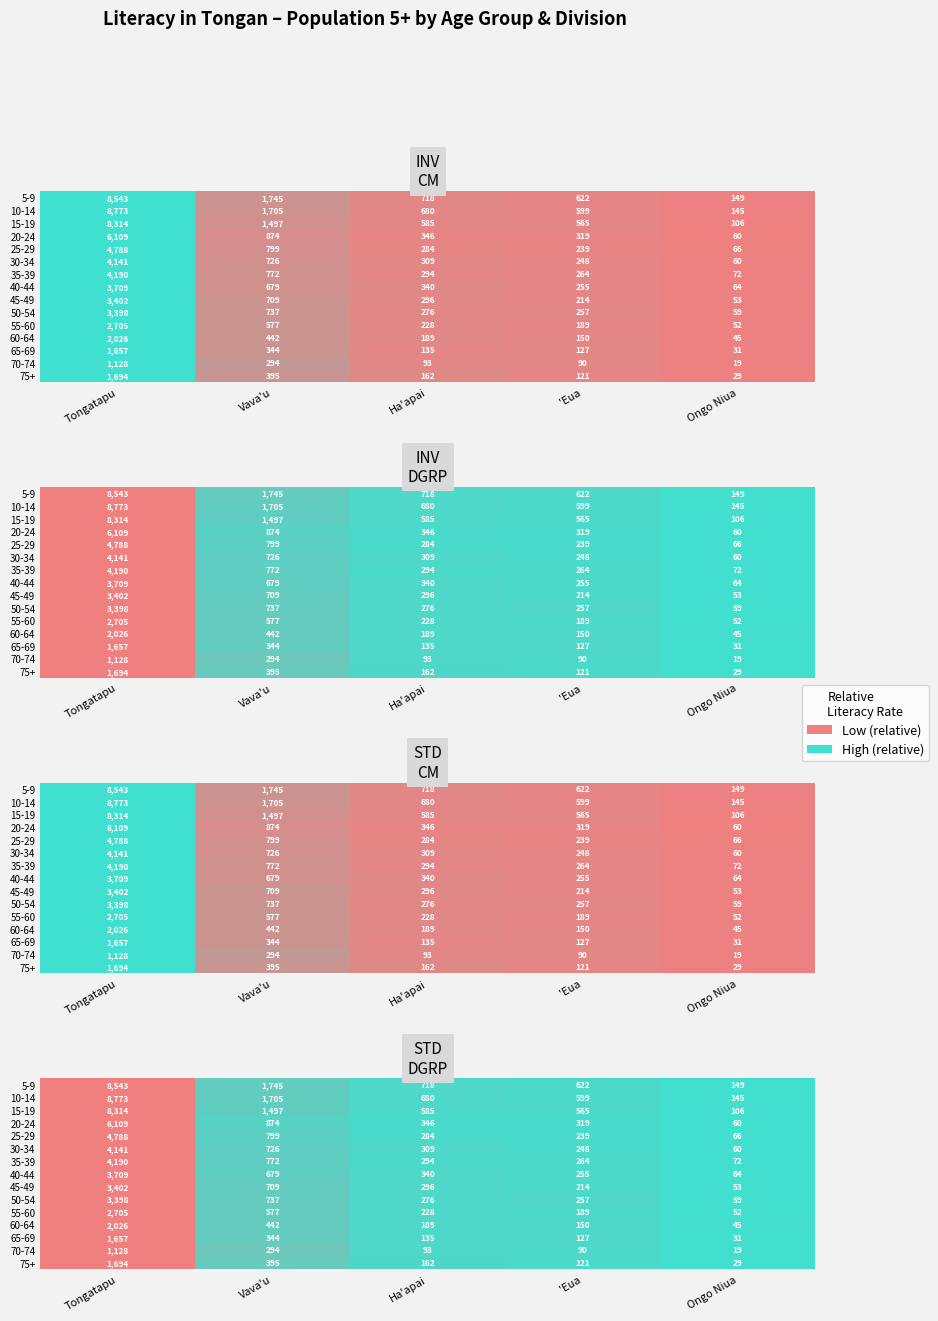

What is the total value across all series at Tongatapu?

15.0